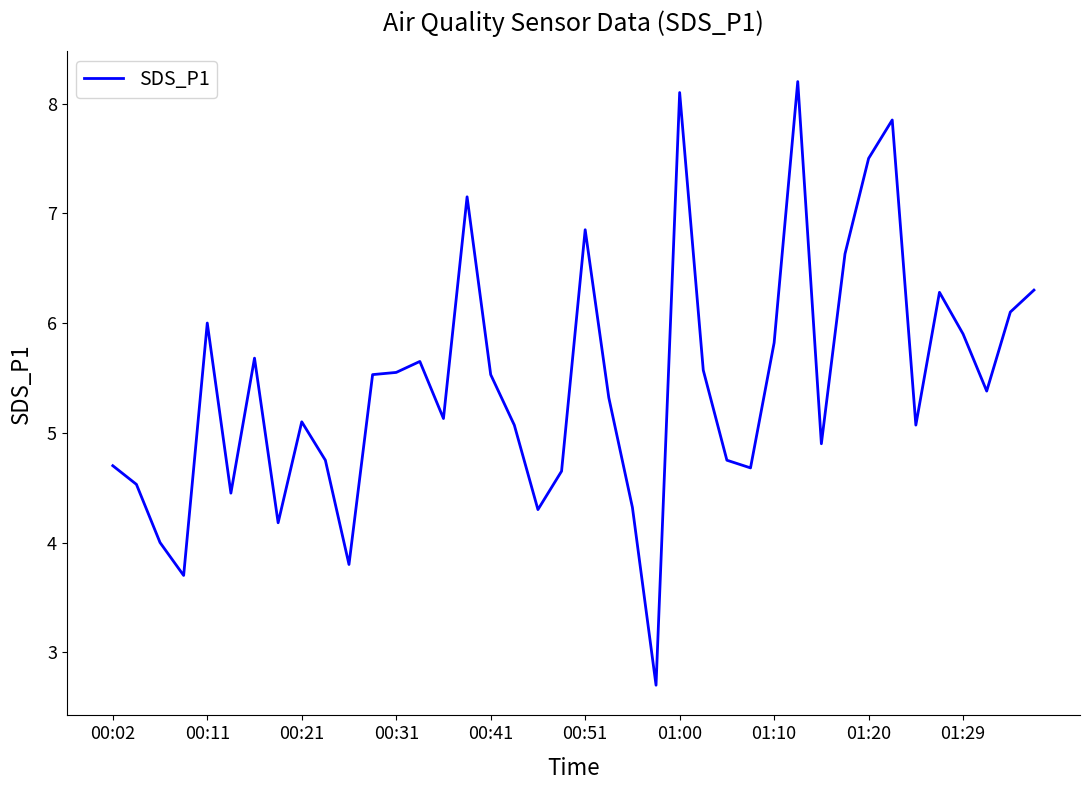

What is the difference between the maximum and minimum values?

5.5